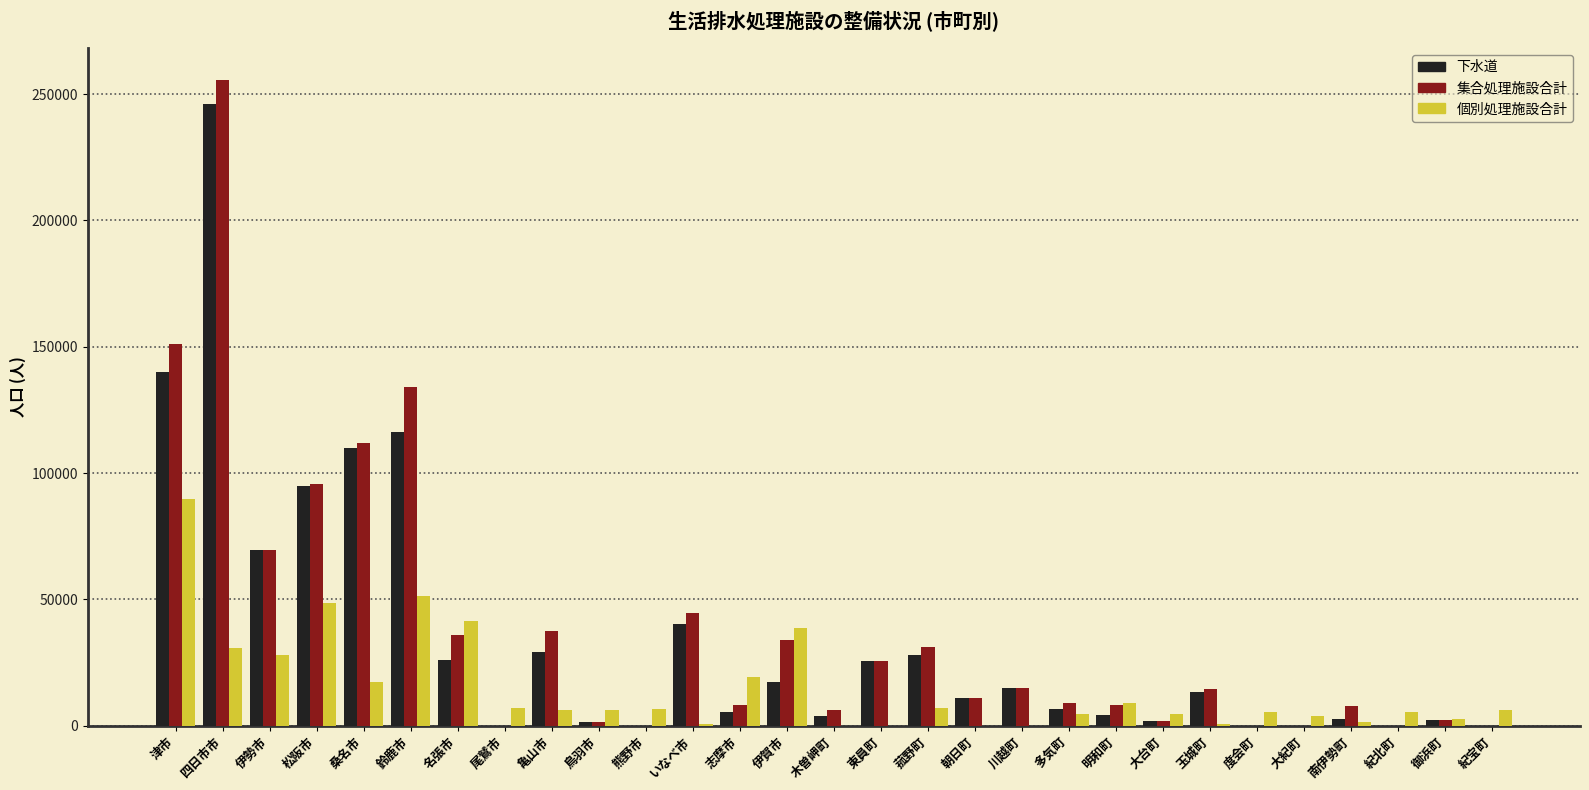

Does the chart contain stacked bars?

No